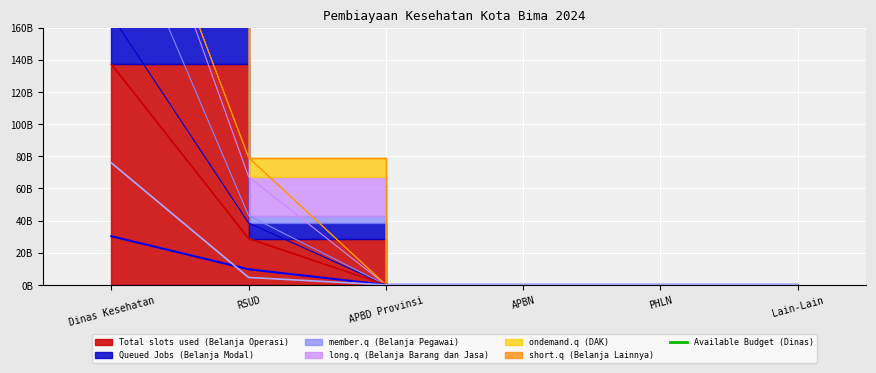

What is the spread (max minus min) of values at RSUD?

74559242993